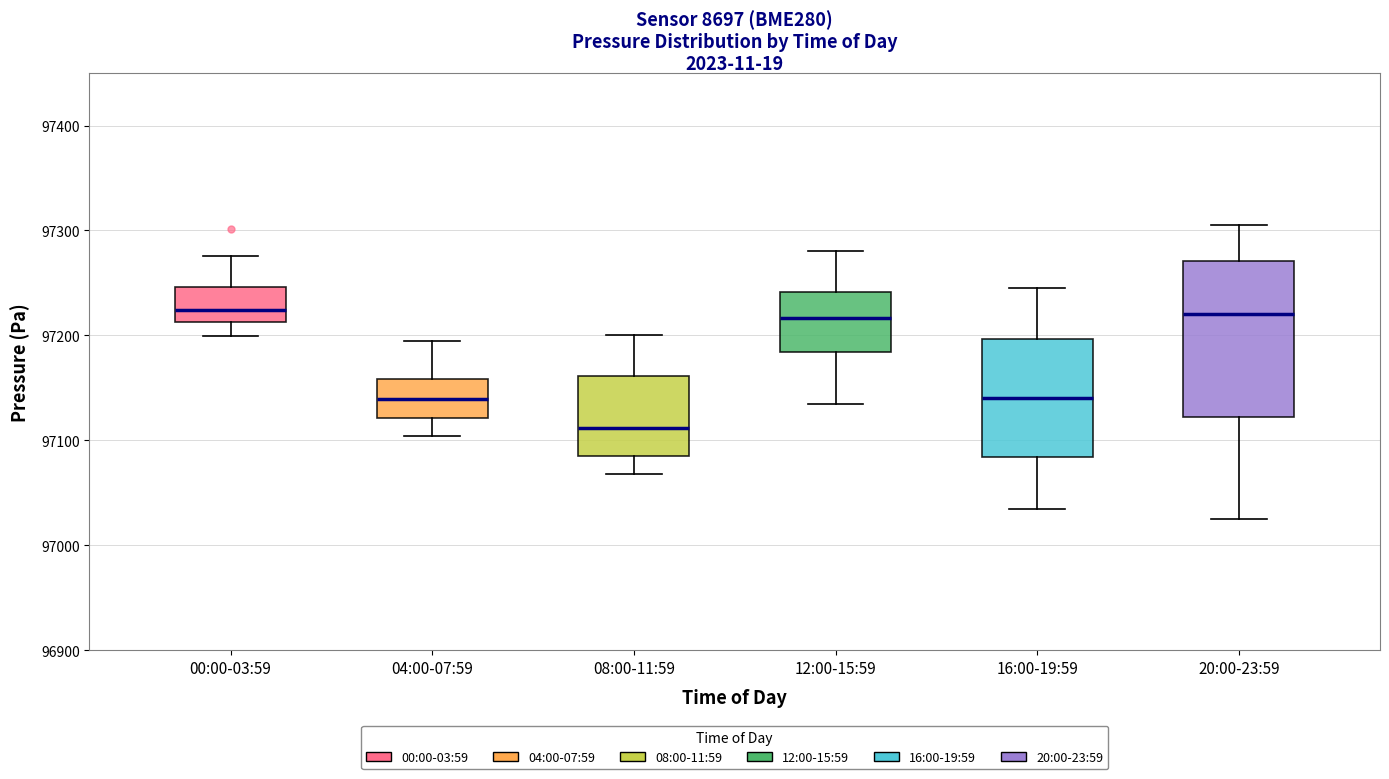

Reading left to right, transcribe this box plot: for each box, give where its median line is, the range the box spans, and where its two whiskers end, as read against the y-axis. The values are not printed on the chart, so give them approximately, as read against the axis.

00:00-03:59: median 97220, box 97210 to 97250, whiskers 97200 to 97280
04:00-07:59: median 97140, box 97120 to 97160, whiskers 97100 to 97200
08:00-11:59: median 97110, box 97090 to 97160, whiskers 97070 to 97200
12:00-15:59: median 97220, box 97180 to 97240, whiskers 97140 to 97280
16:00-19:59: median 97140, box 97080 to 97200, whiskers 97040 to 97250
20:00-23:59: median 97220, box 97120 to 97270, whiskers 97030 to 97310